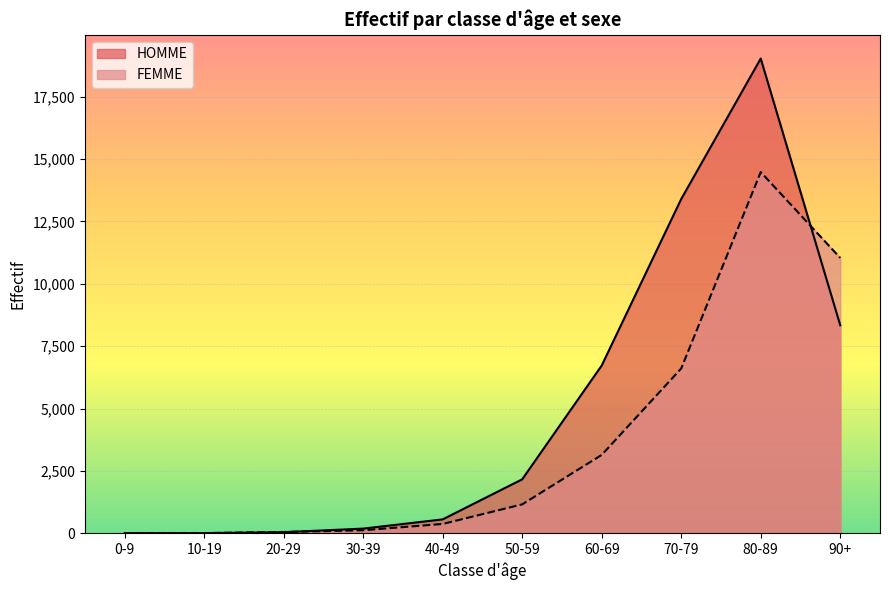

List the series in order of their overall mean, lowest first.

FEMME, HOMME